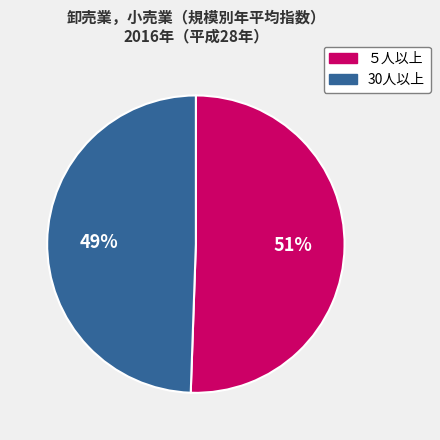

Is there a majority slice in this chart?

Yes